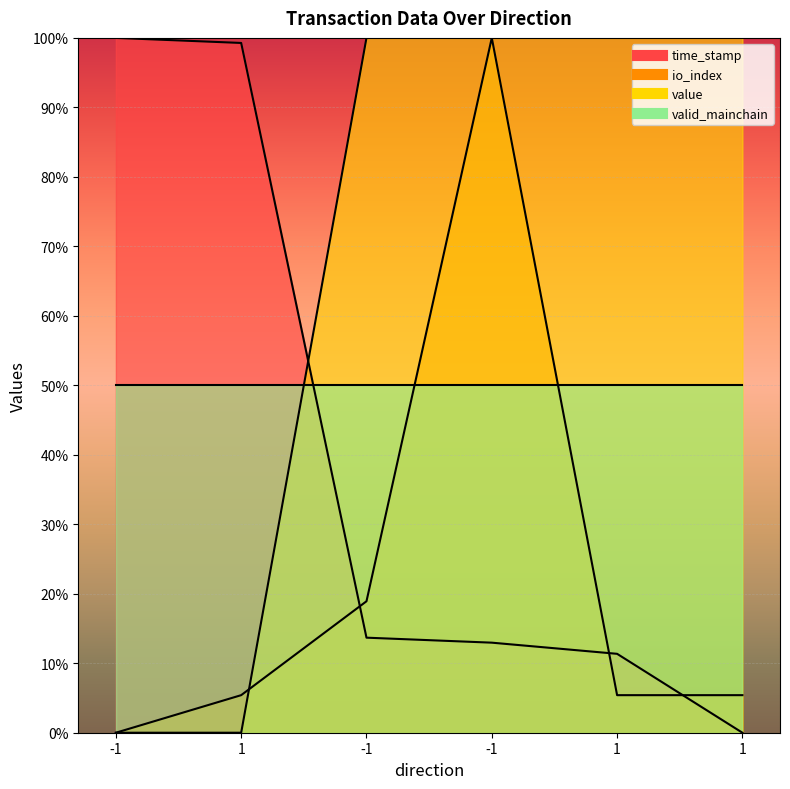

Between -1 and 1, which series saw the biggest shift?

io_index